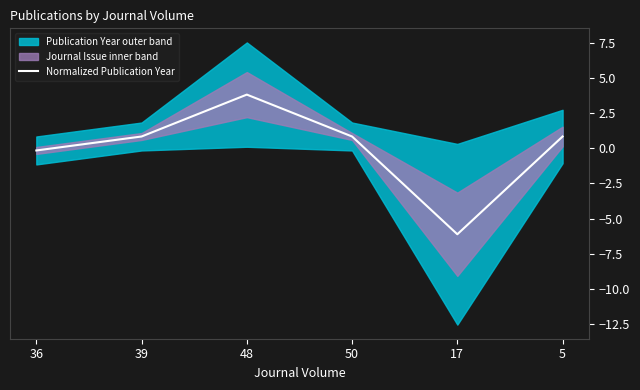

Rank the categories by value from lowest to highest.

17, 36, 39, 50, 5, 48